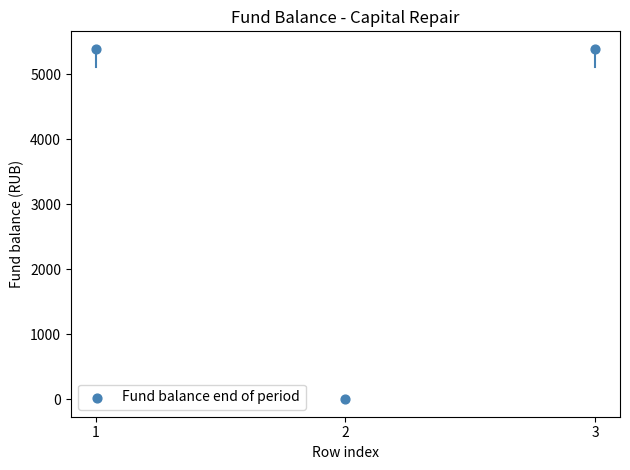

What is the range of Y values (max minus min)?

5389.1